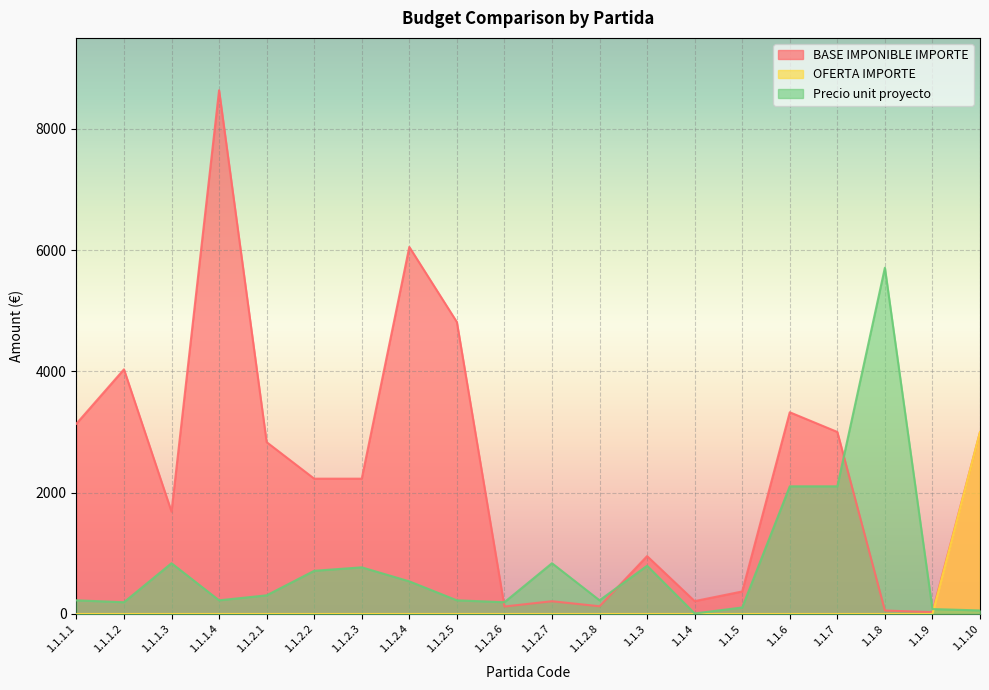

What is the highest value of the OFERTA IMPORTE series?

3000.0